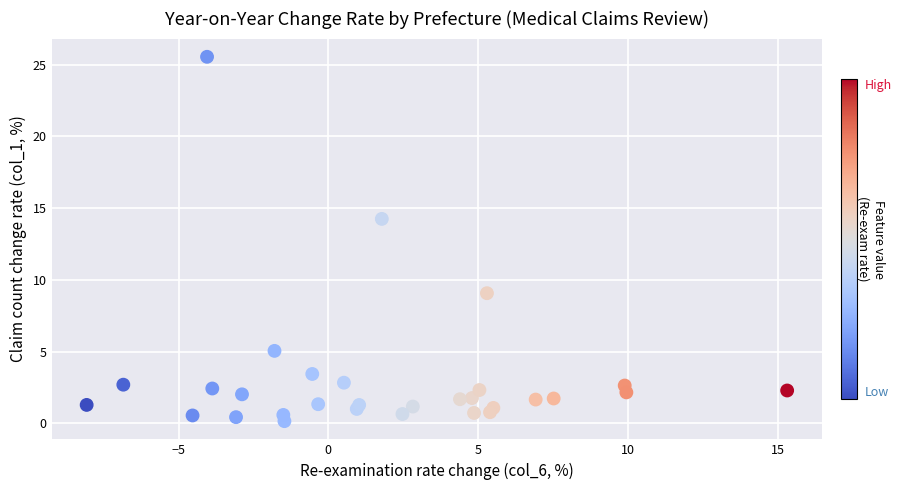

What Y value in the scatter plot is closest to 12?

14.3